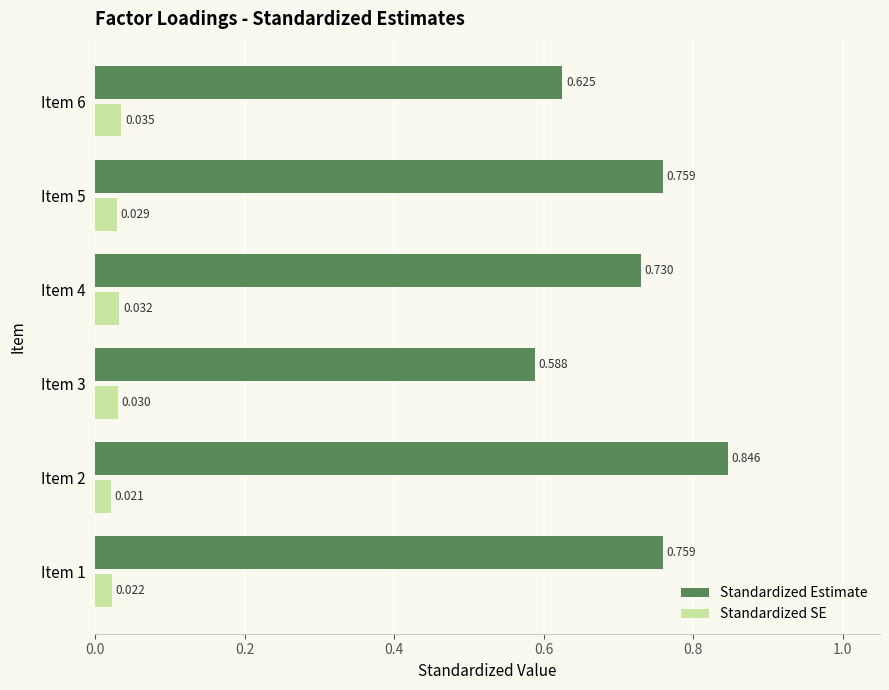

At how many categories does at least one series exceed 0?

6